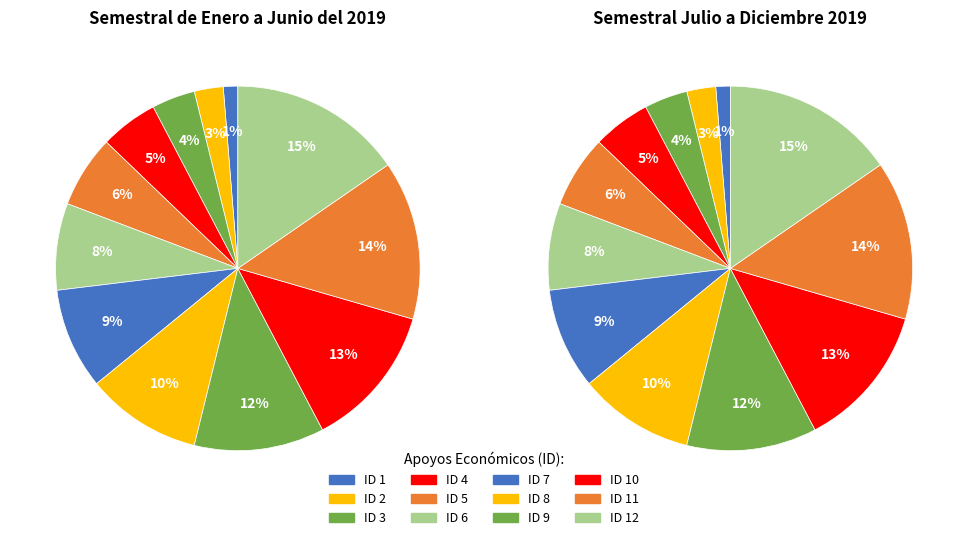

Rank the series at ID 1 from lowest to highest value.

Semestral de Enero a Junio del 2019, Semestral Julio a Diciembre 2019